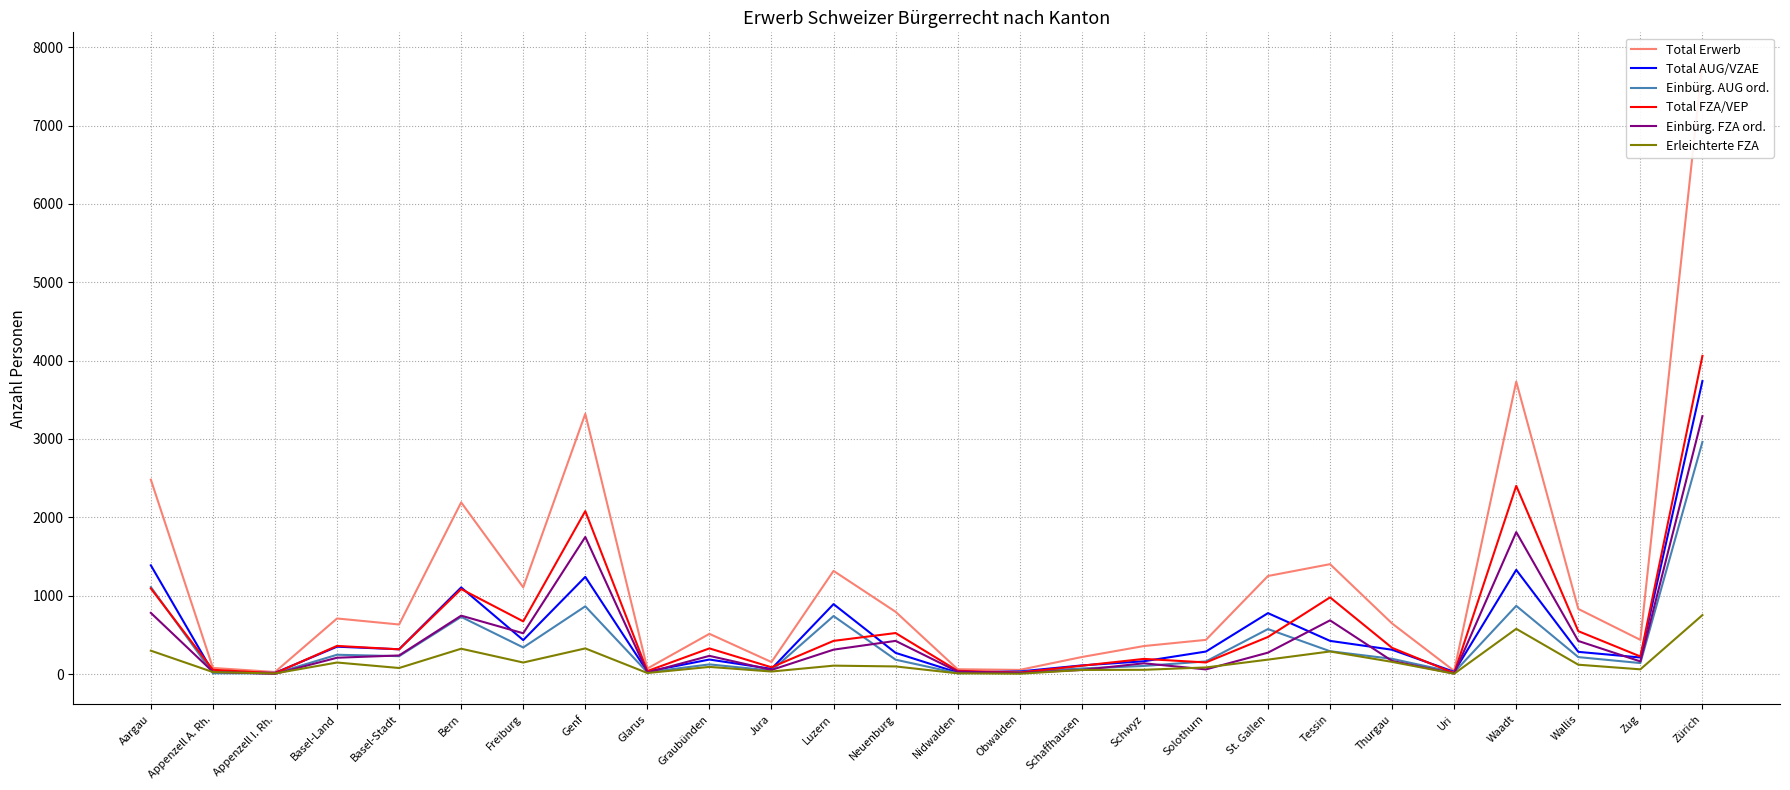

What is the sum of all Total Erwerb values?

30671